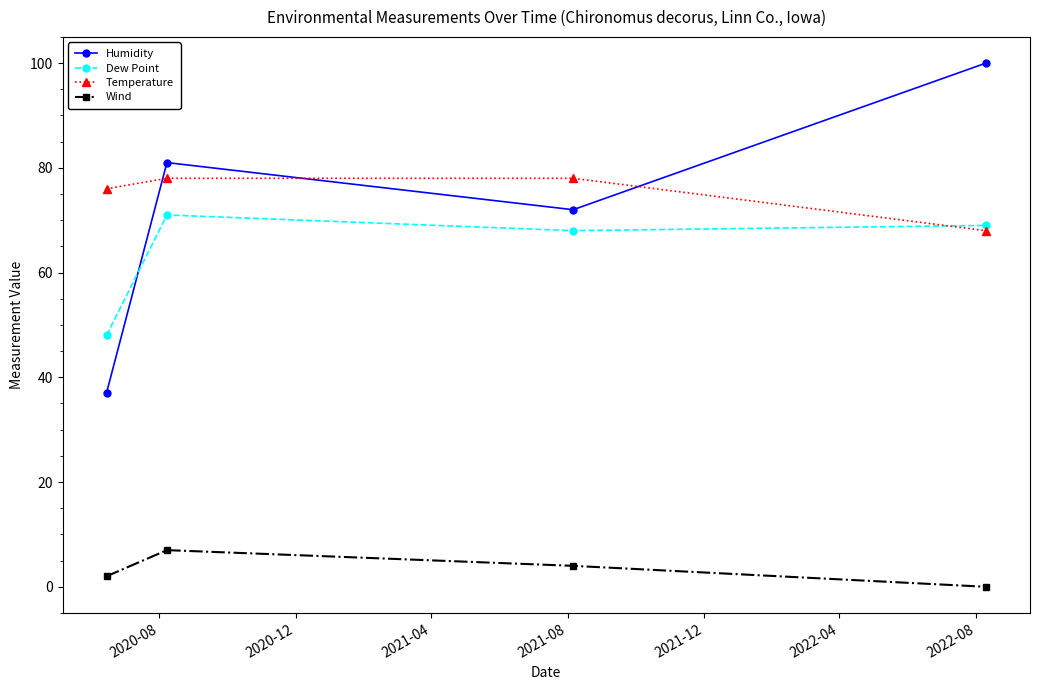

At how many categories does at least one series exceed 60?

4